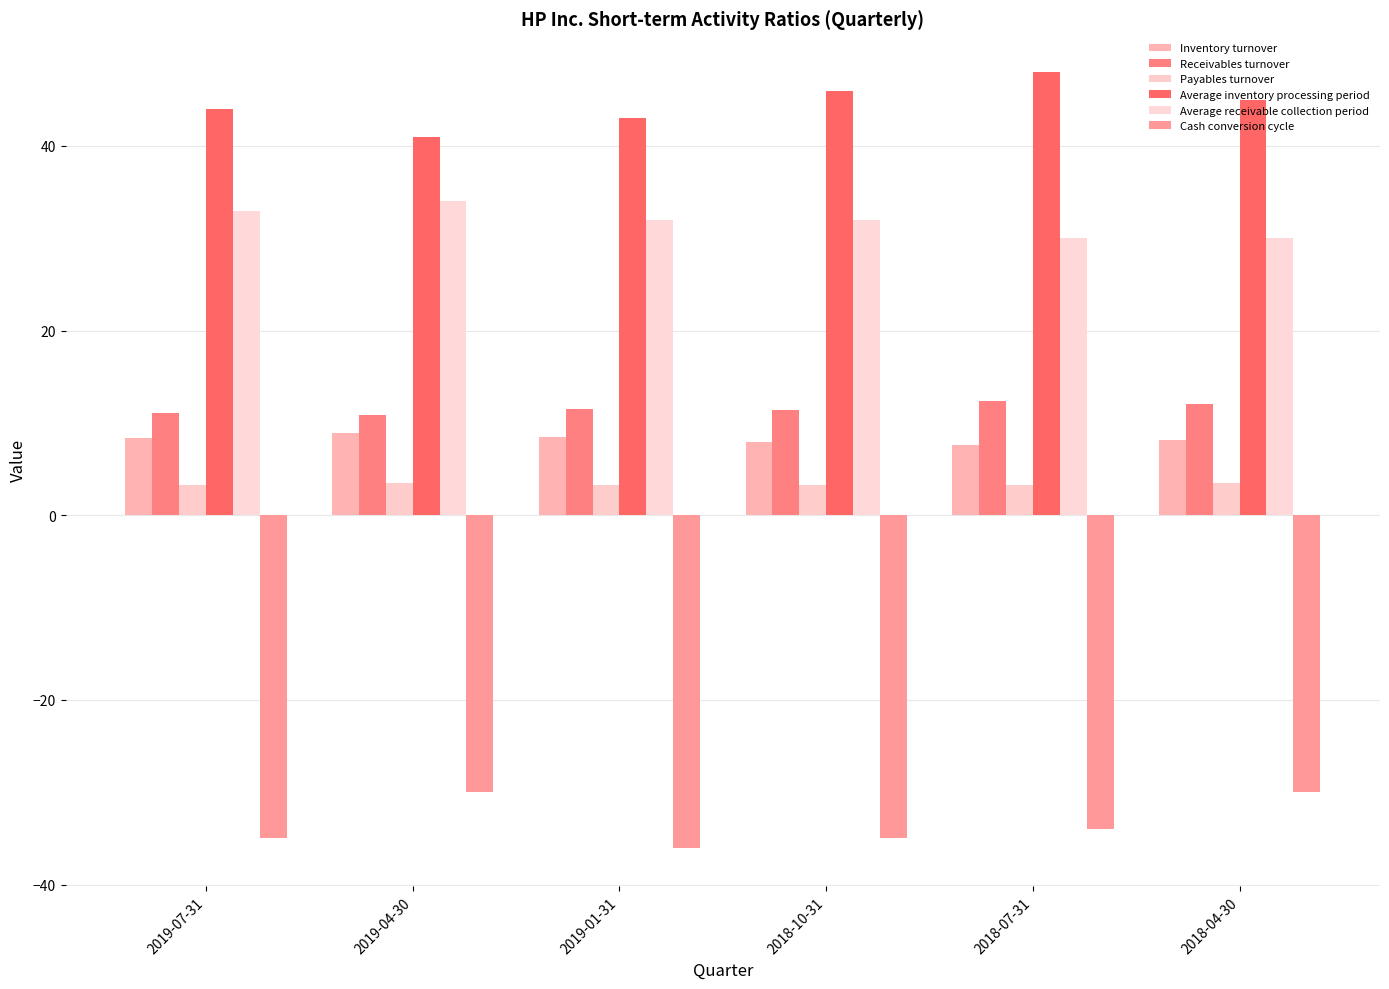

What are all the series names shown in the legend?

Inventory turnover, Receivables turnover, Payables turnover, Average inventory processing period, Average receivable collection period, Cash conversion cycle